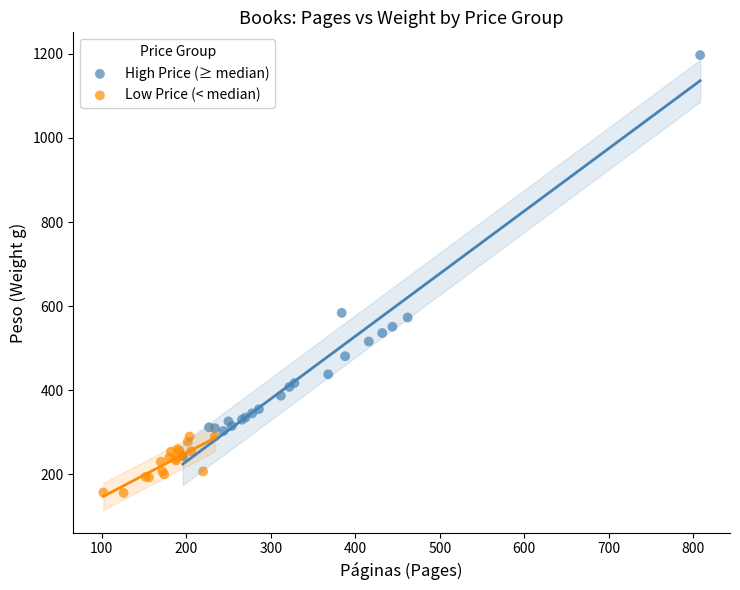

Which series contains the highest Y value?

High Price (≥ median)